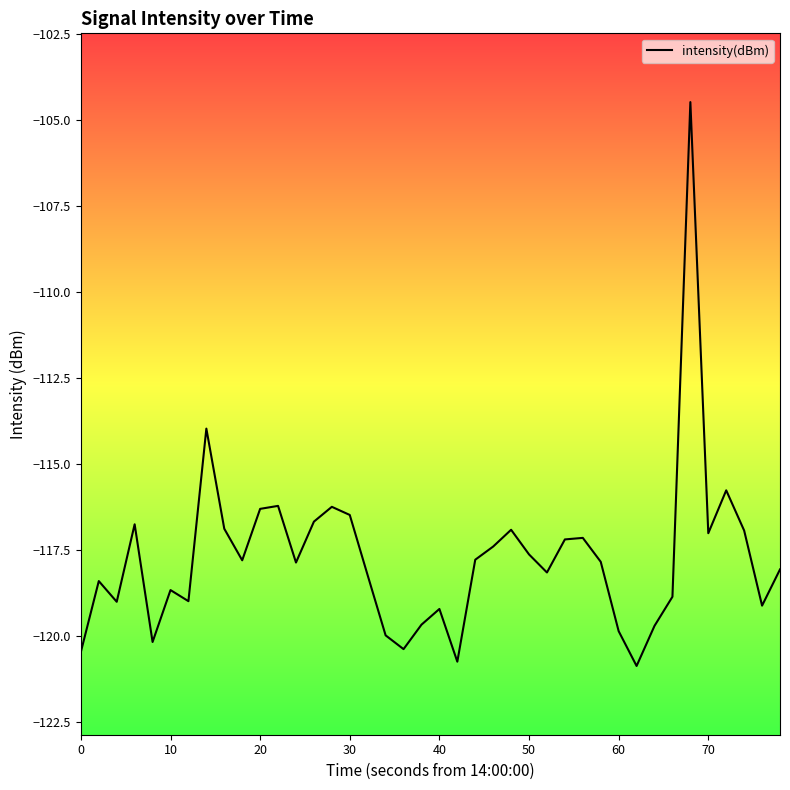

What is the smallest value displayed?

-120.9